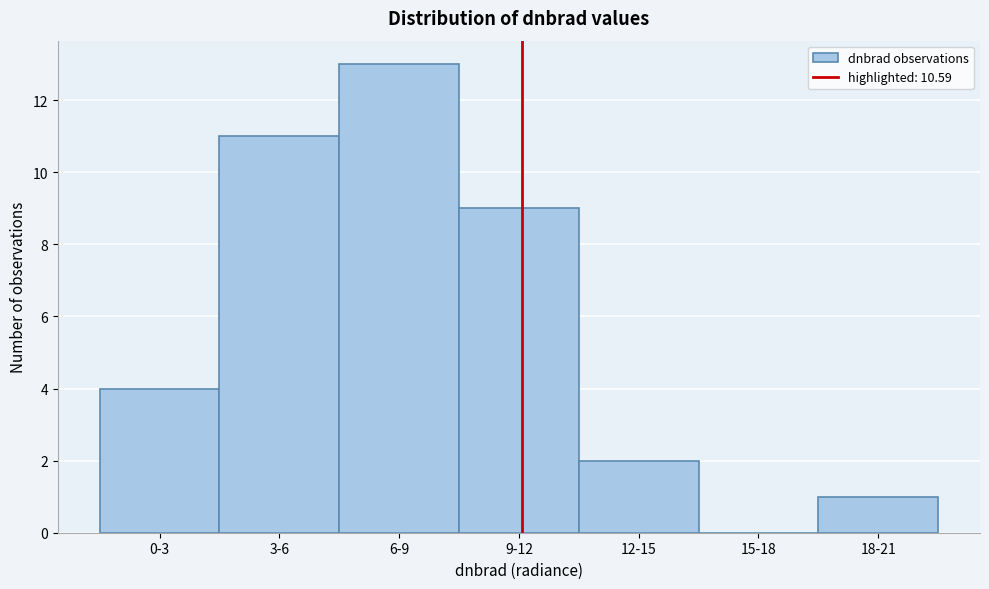

Reading right to left, extract all data points from this chart.

18-21=1	15-18=0	12-15=2	9-12=9	6-9=13	3-6=11	0-3=4